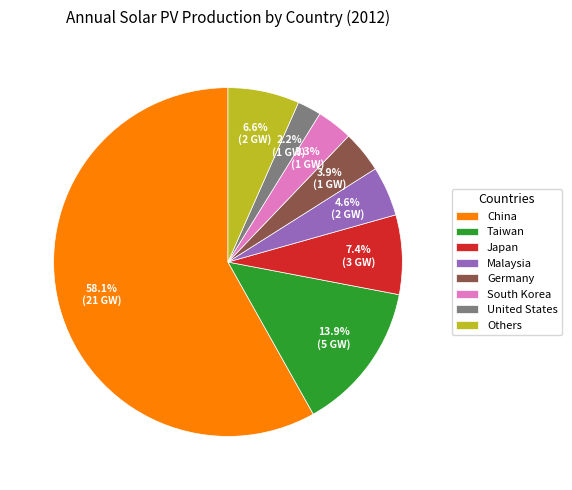

To the nearest percent, what portion does Germany represent?

4%